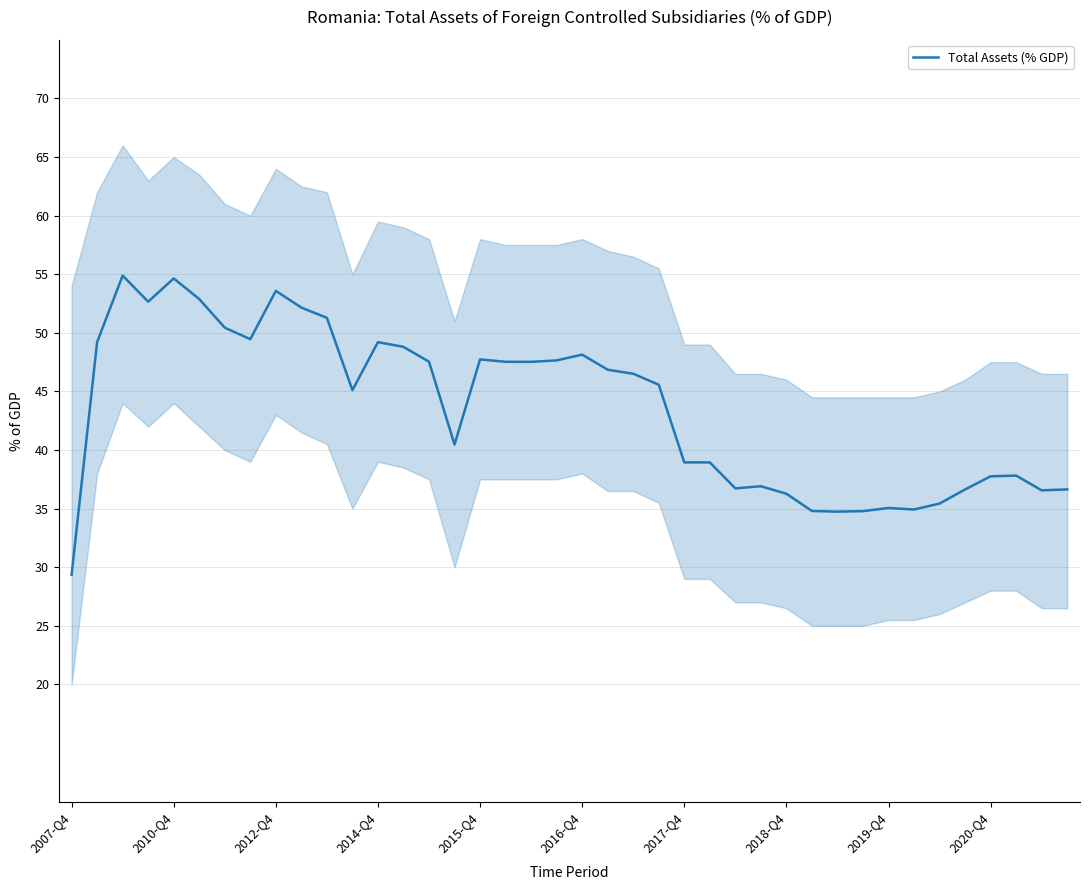

What is the difference between the maximum and minimum values?

25.5